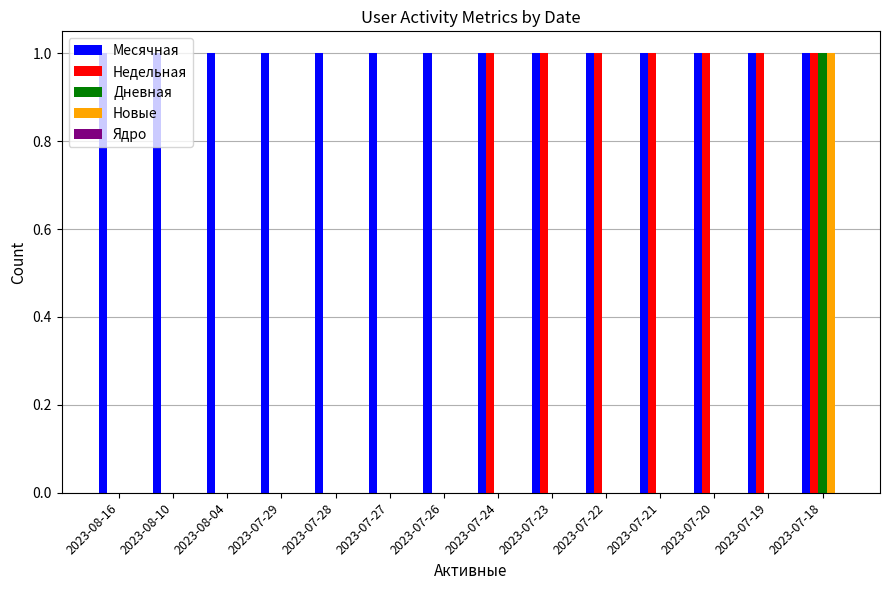

Does the chart contain stacked bars?

No